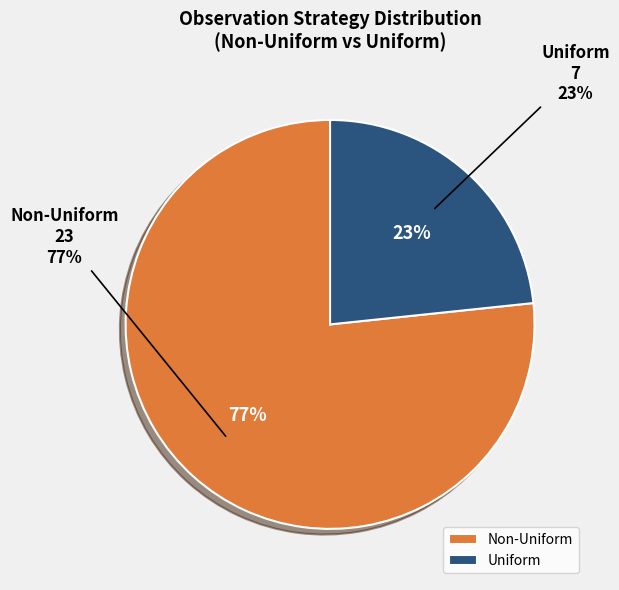

Do Equal and Uniform together represent more than half of the pie?

No